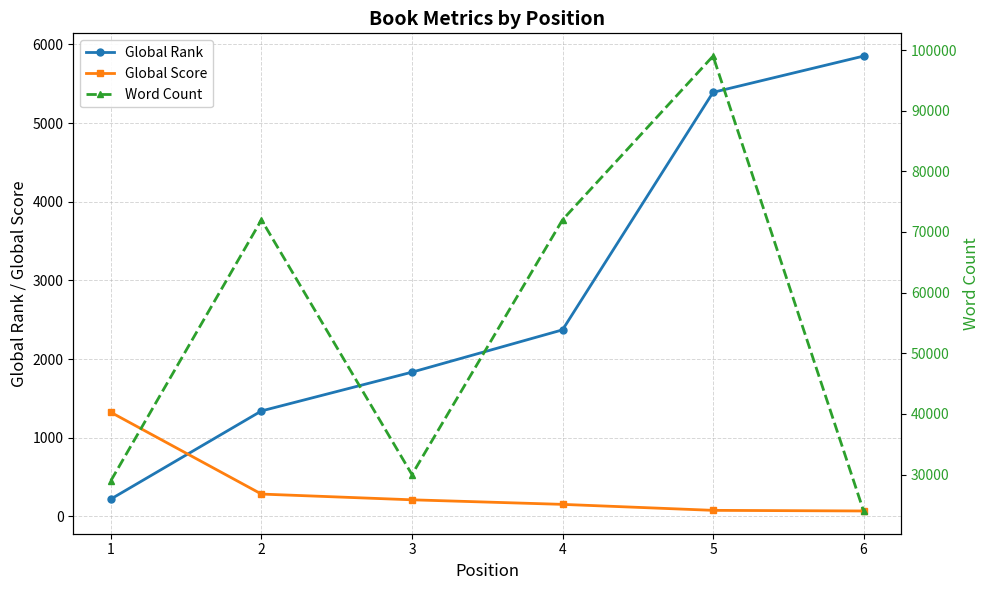

Rank the categories by Global Rank value from highest to lowest.

6, 5, 4, 3, 2, 1